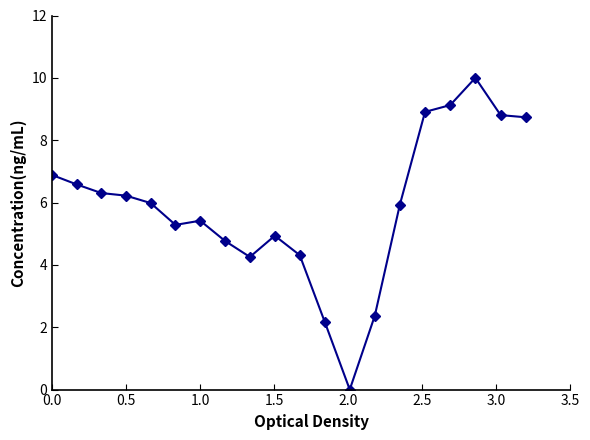

Reading left to right, what are all the values shown in this chart?

6.9	6.6	6.3	6.2	6.0	5.3	5.4	4.8	4.3	4.9	4.3	2.2	0.0	2.4	5.9	8.9	9.1	10.0	8.8	8.7